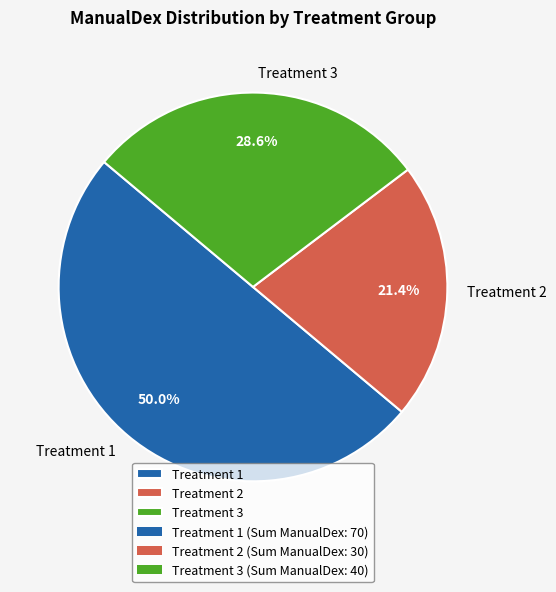

Which has a higher value, Treatment 3 or Treatment 2?

Treatment 3